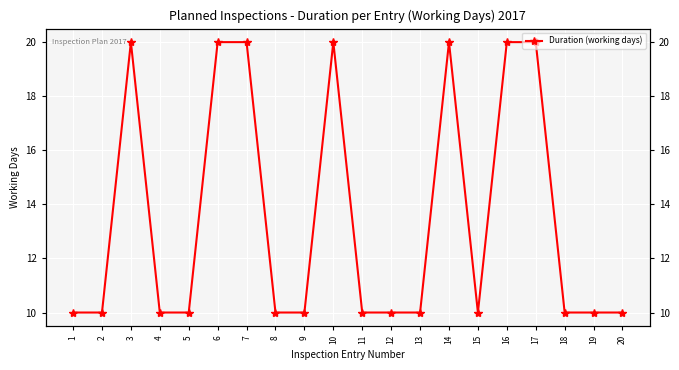

Where is the first local minimum?

15